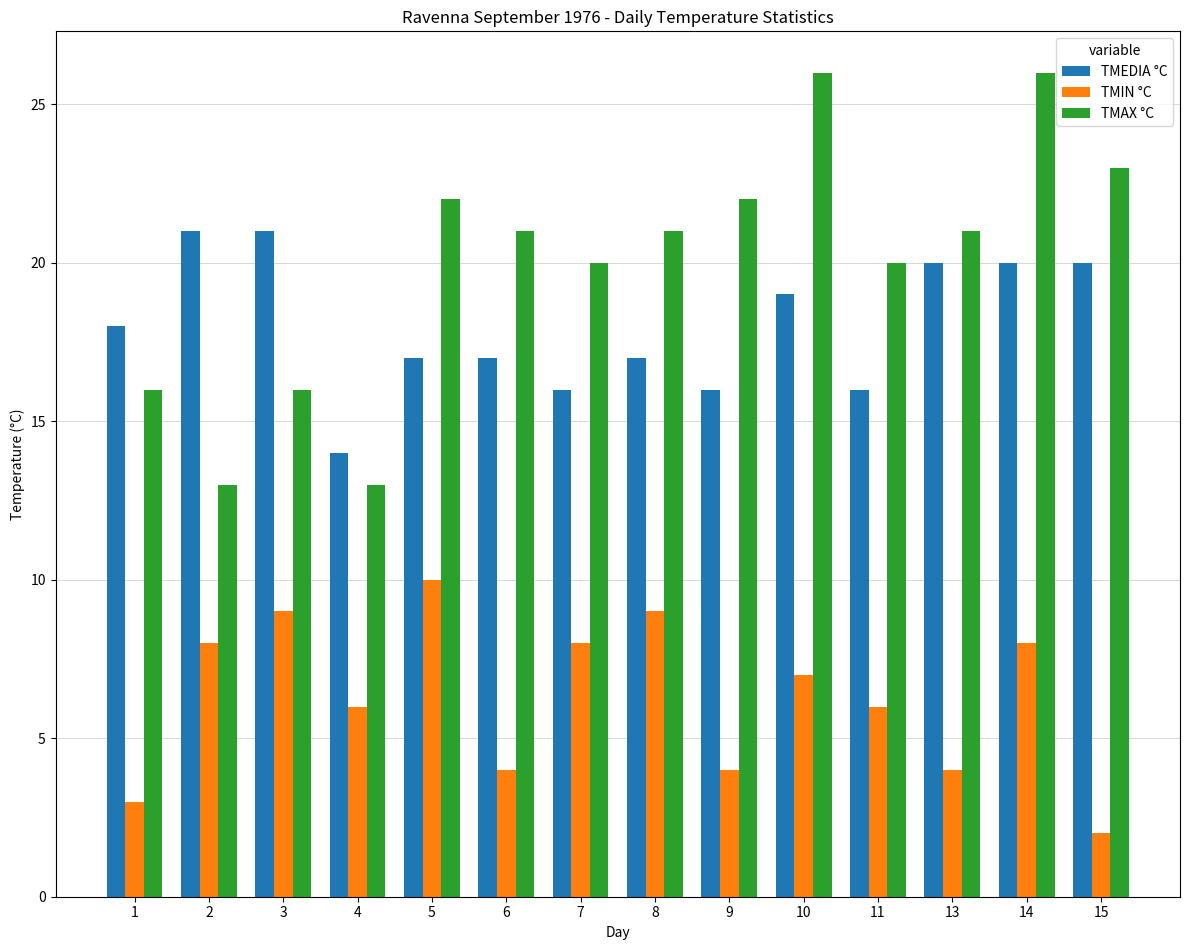

The value of TMIN °C at 4 is 6. True or false?

True